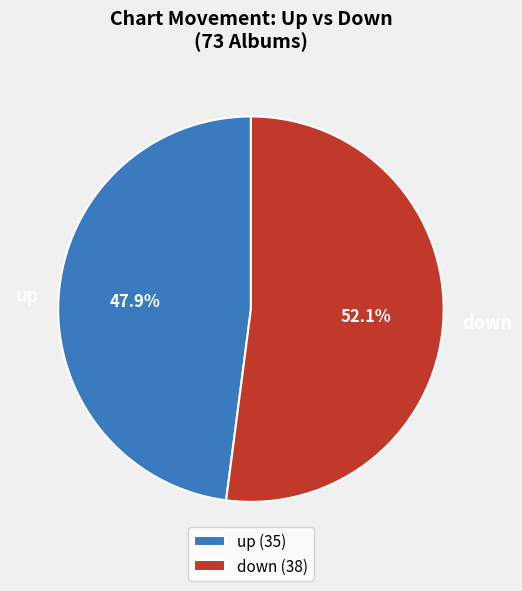

The down slice represents 65% of the pie. True or false?

False